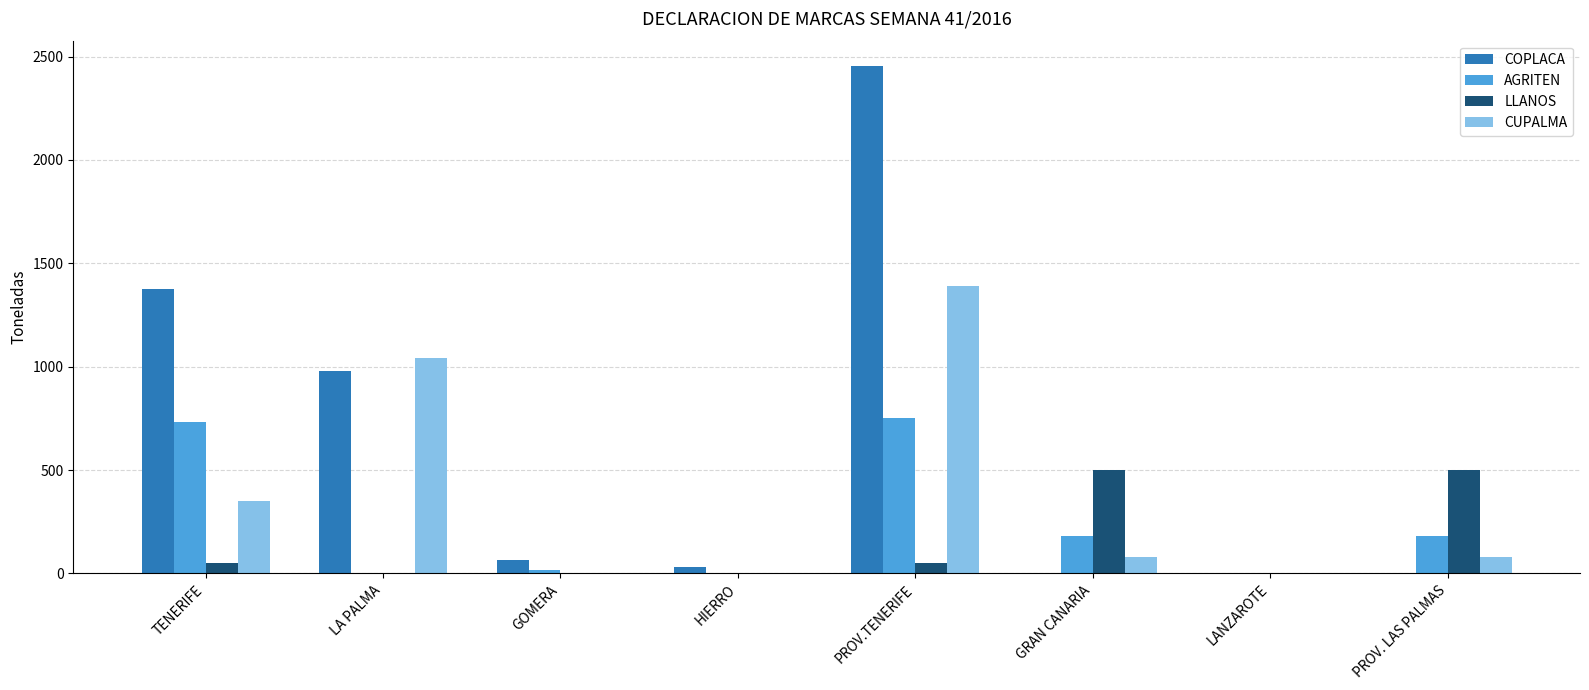

Read the COPLACA value at LA PALMA.

980